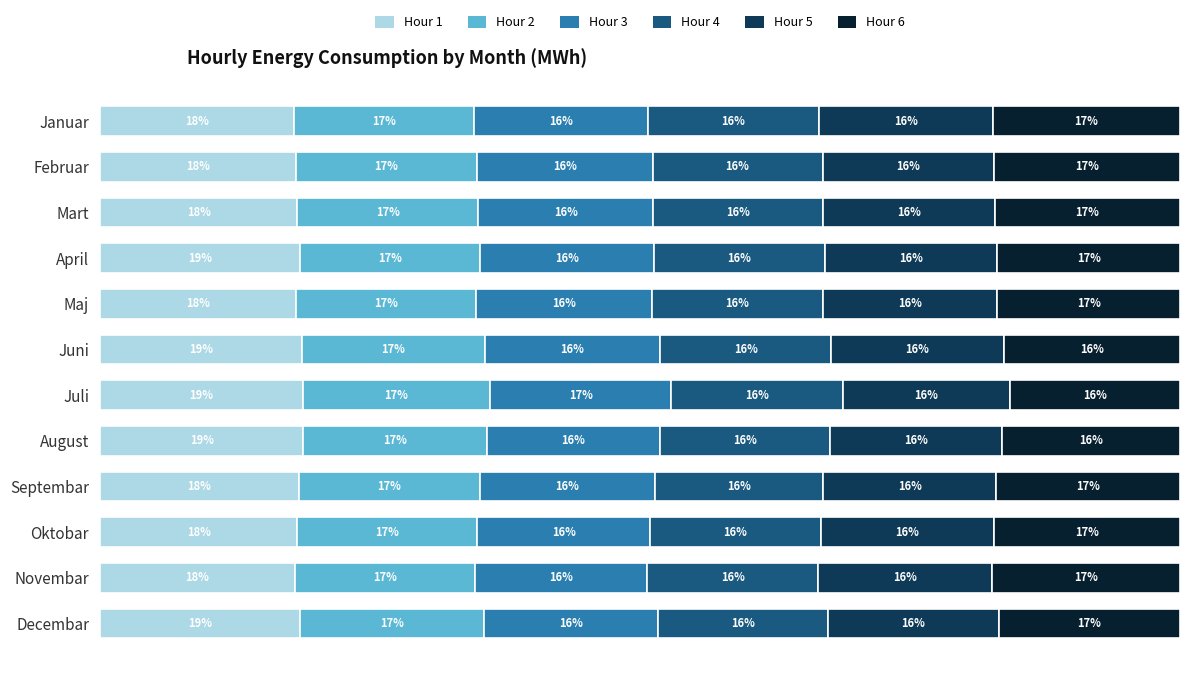

What are all the series names shown in the legend?

Hour 1, Hour 2, Hour 3, Hour 4, Hour 5, Hour 6